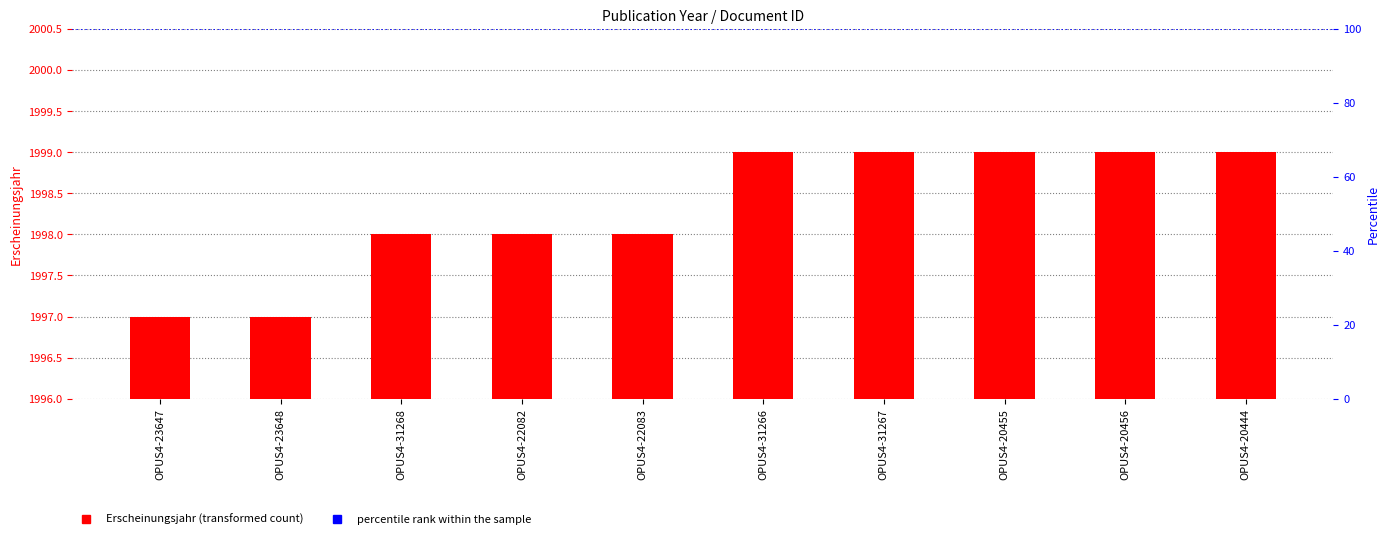

Reading left to right, what are all the values shown in this chart?

OPUS4-23647=1997	OPUS4-23648=1997	OPUS4-31268=1998	OPUS4-22082=1998	OPUS4-22083=1998	OPUS4-31266=1999	OPUS4-31267=1999	OPUS4-20455=1999	OPUS4-20456=1999	OPUS4-20444=1999